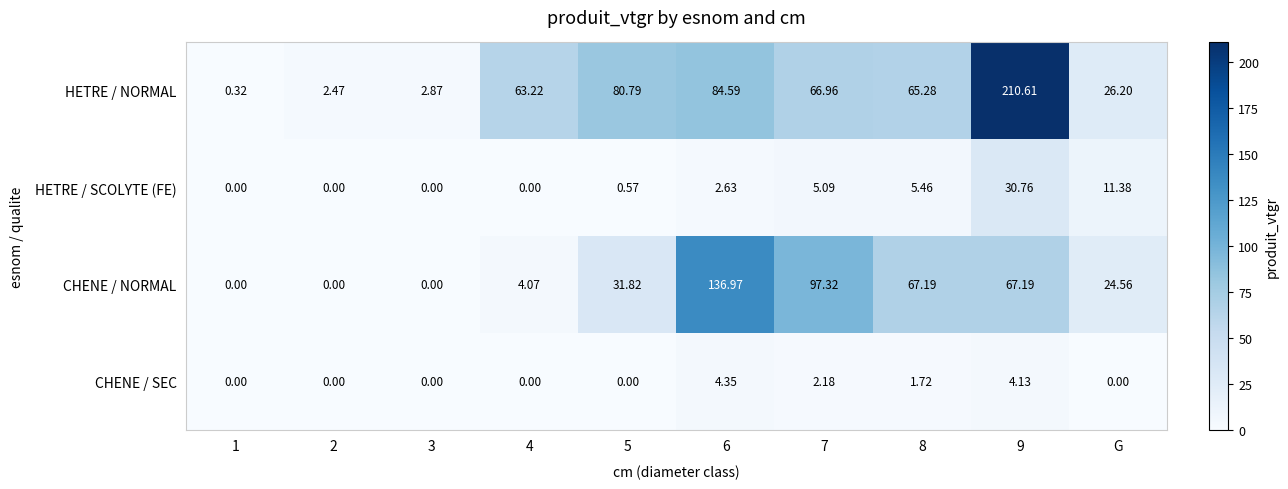

Which series has the widest spread of values?

HETRE / NORMAL